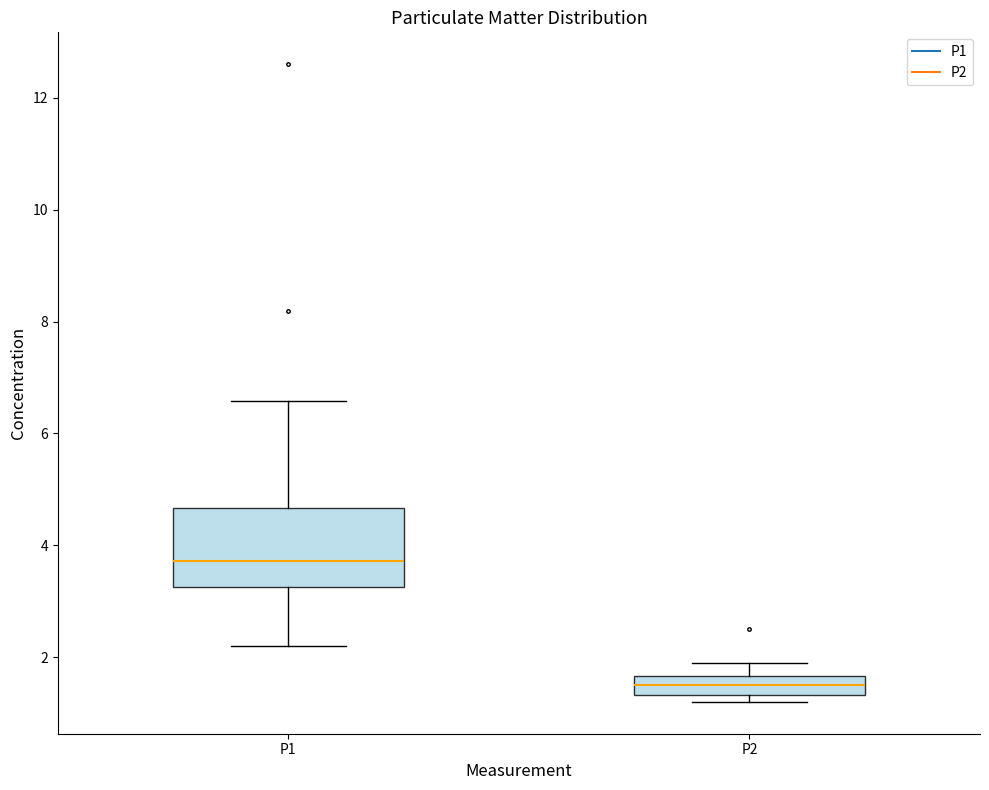

Which box's median line is the lowest?

P2